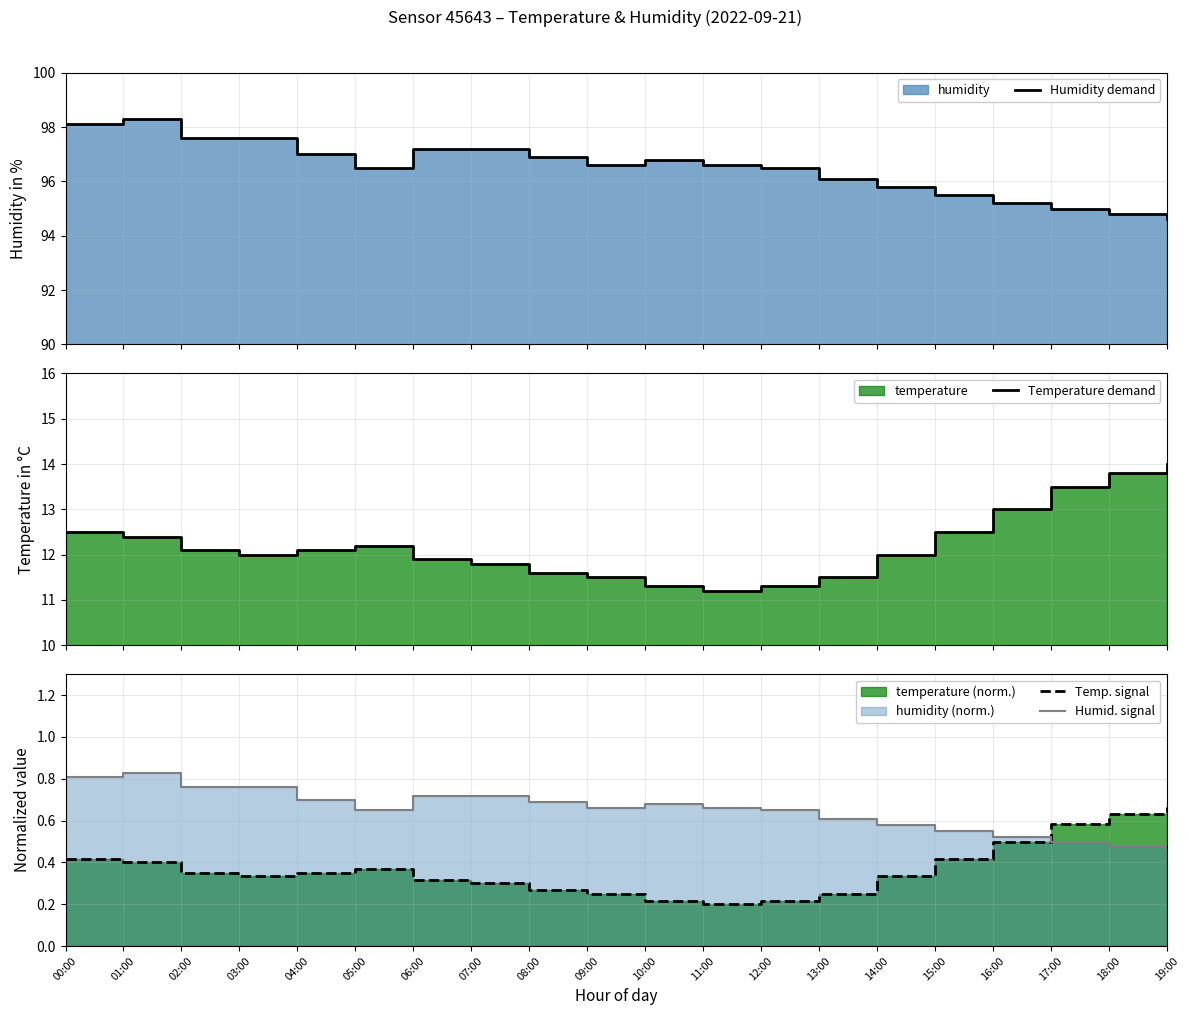

At which category is the sum across all series the highest?

01:00